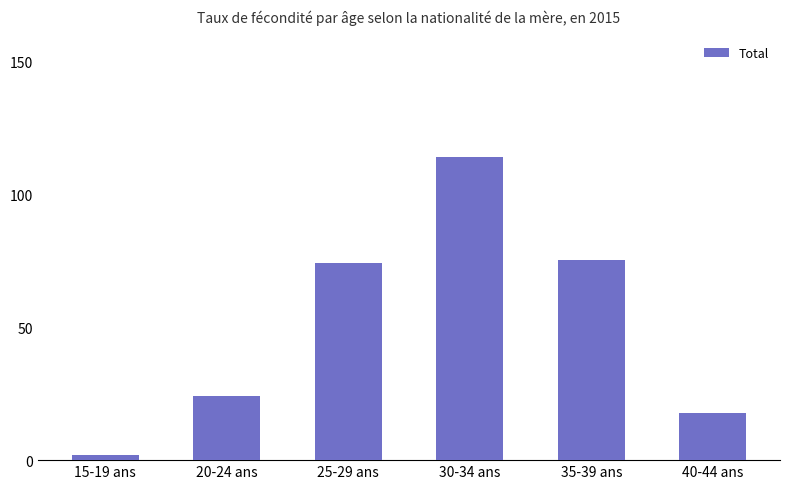

Which has a higher value, 20-24 ans or 30-34 ans?

30-34 ans